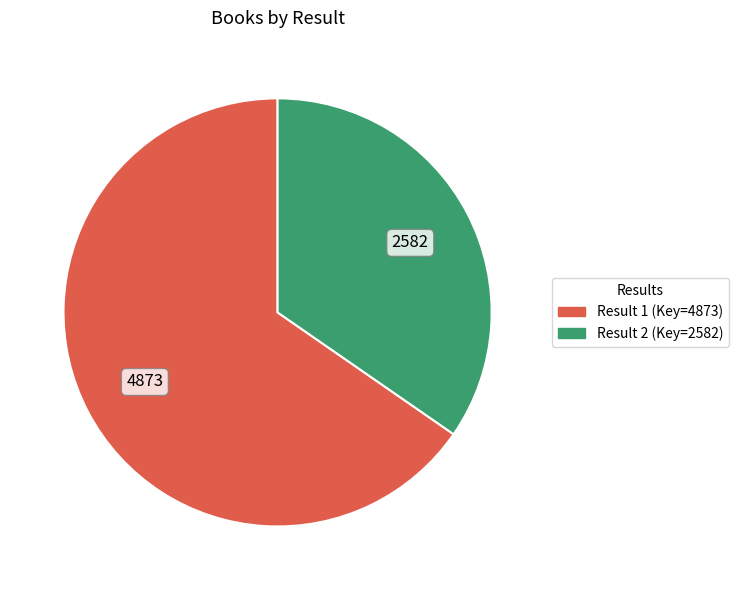

Is there a majority slice in this chart?

Yes